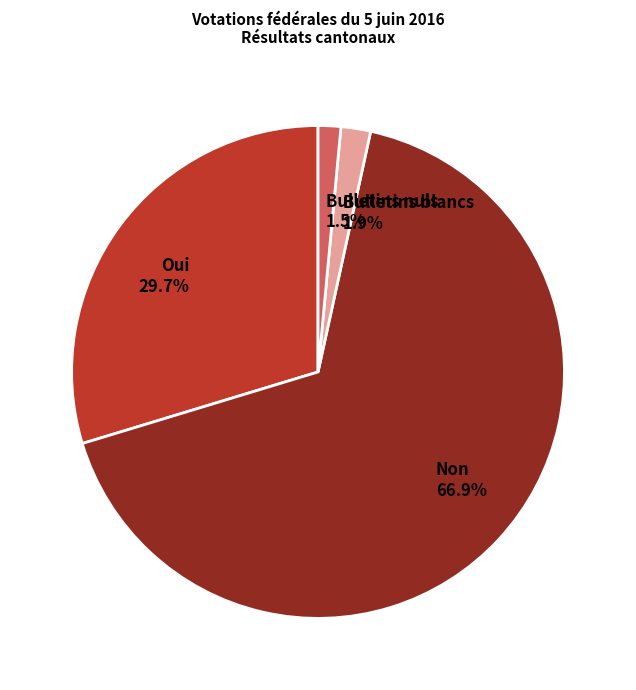

The Bulletins blancs slice represents 2% of the pie. True or false?

True